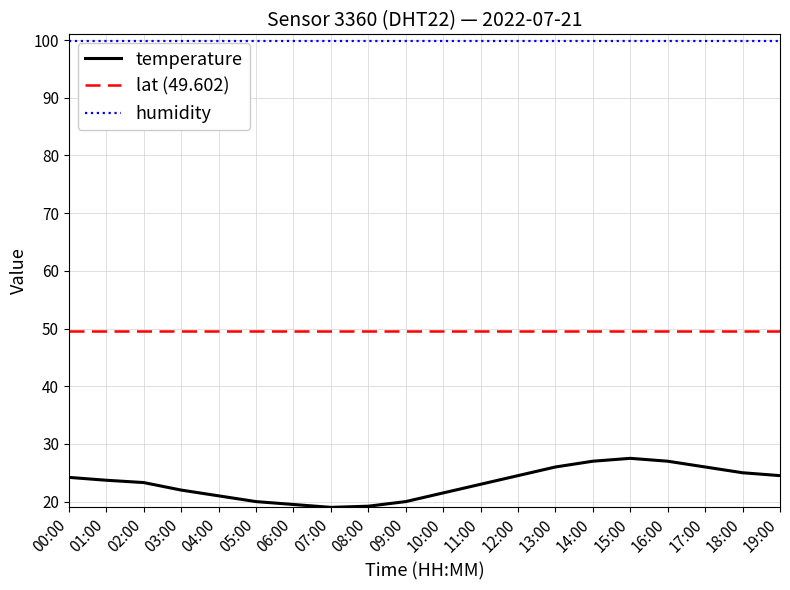

What is the total value across all series at 11:00?

172.5